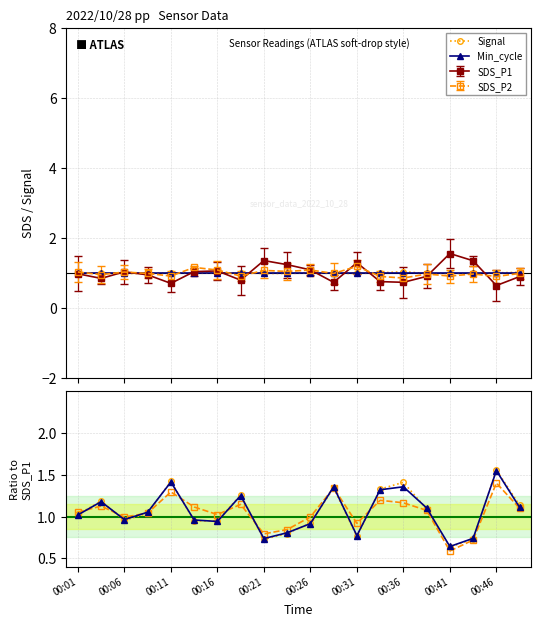

How many interior local valleys does the SDS_P2 series have?

5